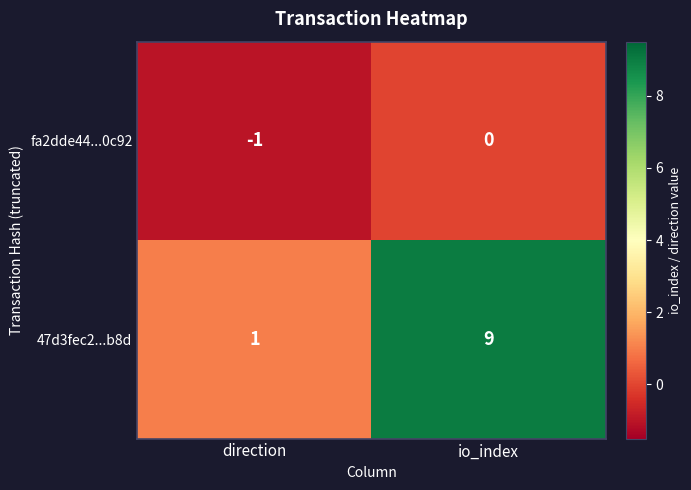

Which series has the widest spread of values?

47d3fec2...b8d